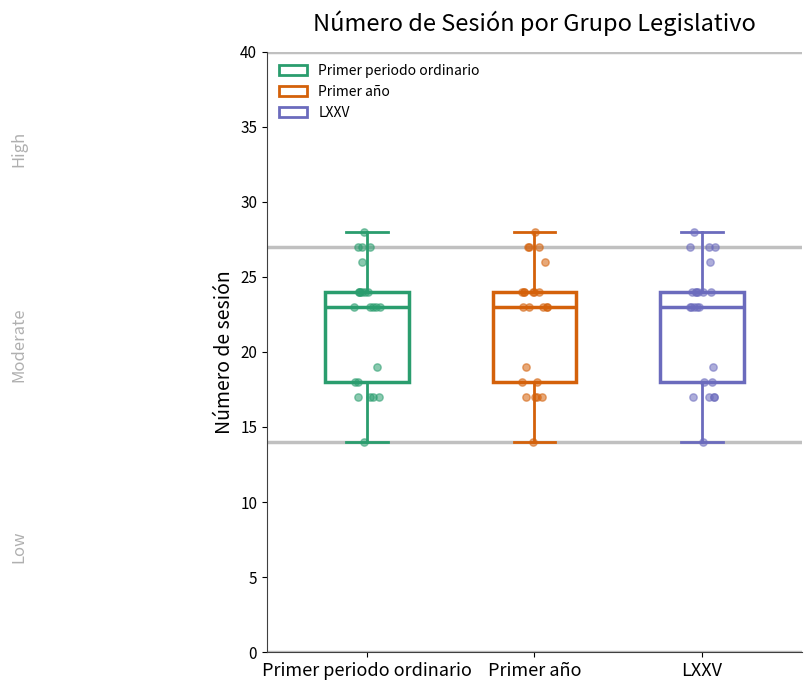

Reading left to right, transcribe this box plot: for each box, give where its median line is, the range the box spans, and where its two whiskers end, as read against the y-axis. The values are not printed on the chart, so give them approximately, as read against the axis.

Primer periodo ordinario: median 23, box 18 to 24, whiskers 14 to 28
Primer año: median 23, box 18 to 24, whiskers 14 to 28
LXXV: median 23, box 18 to 24, whiskers 14 to 28